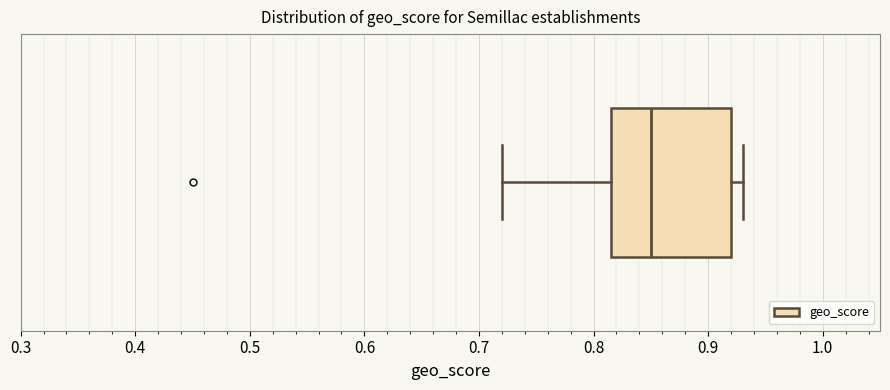

Read this box plot against the x-axis: the position of the median line, the range covered by the box, and the ends of both whiskers. The values are not printed on the chart, so give them approximately, as read against the axis.

median 0.85, box 0.82 to 0.92, whiskers 0.72 to 0.93